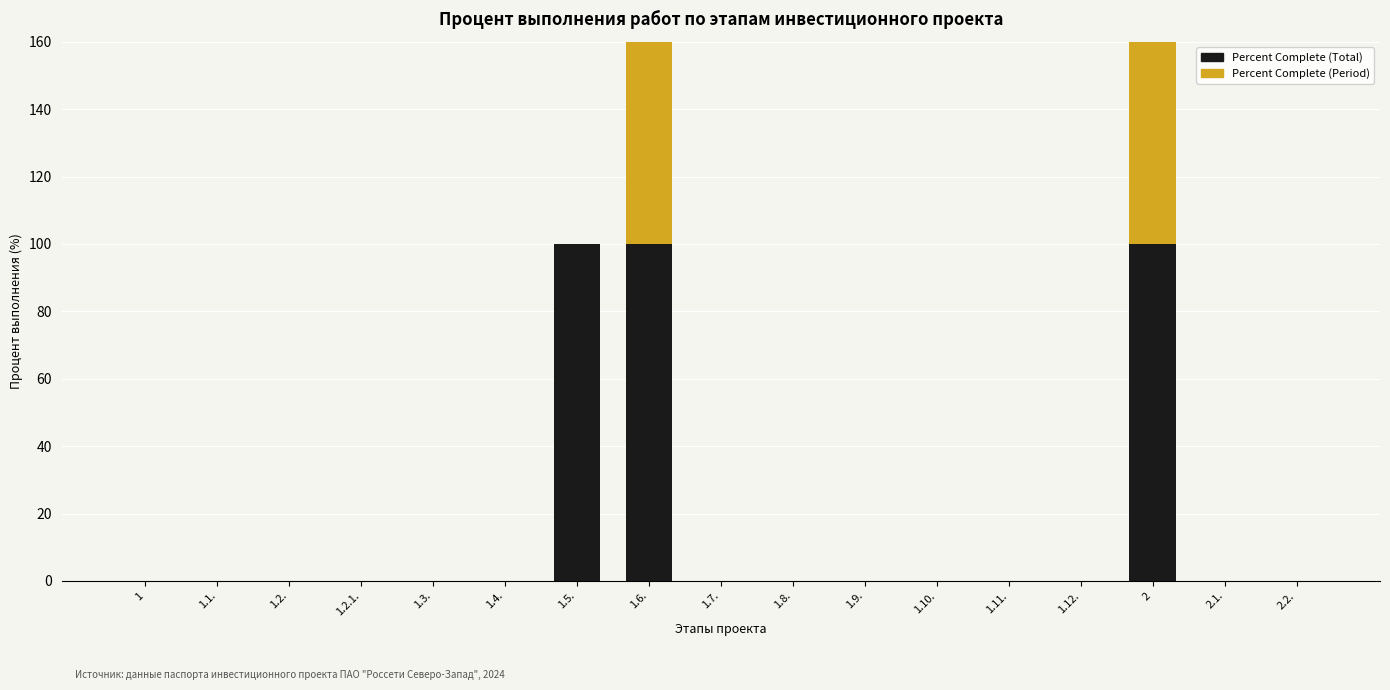

How many data points does each series have?

17